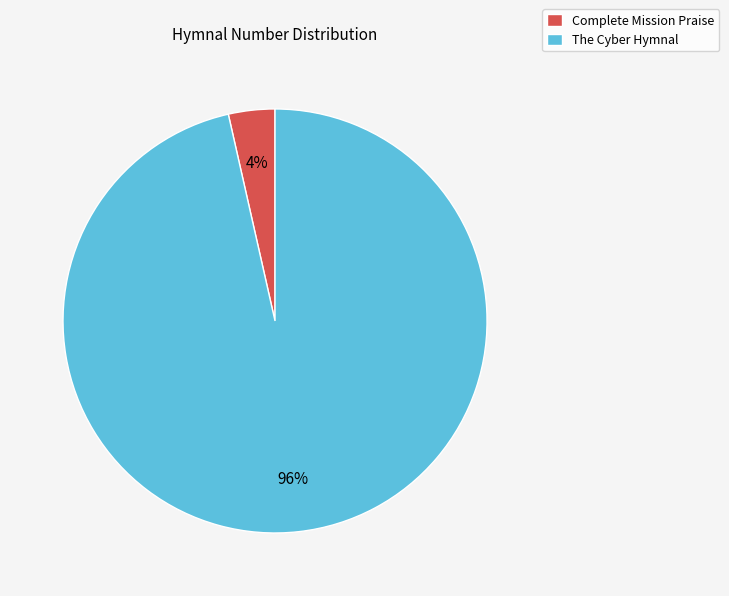

What is the largest slice in the pie chart?

The Cyber Hymnal